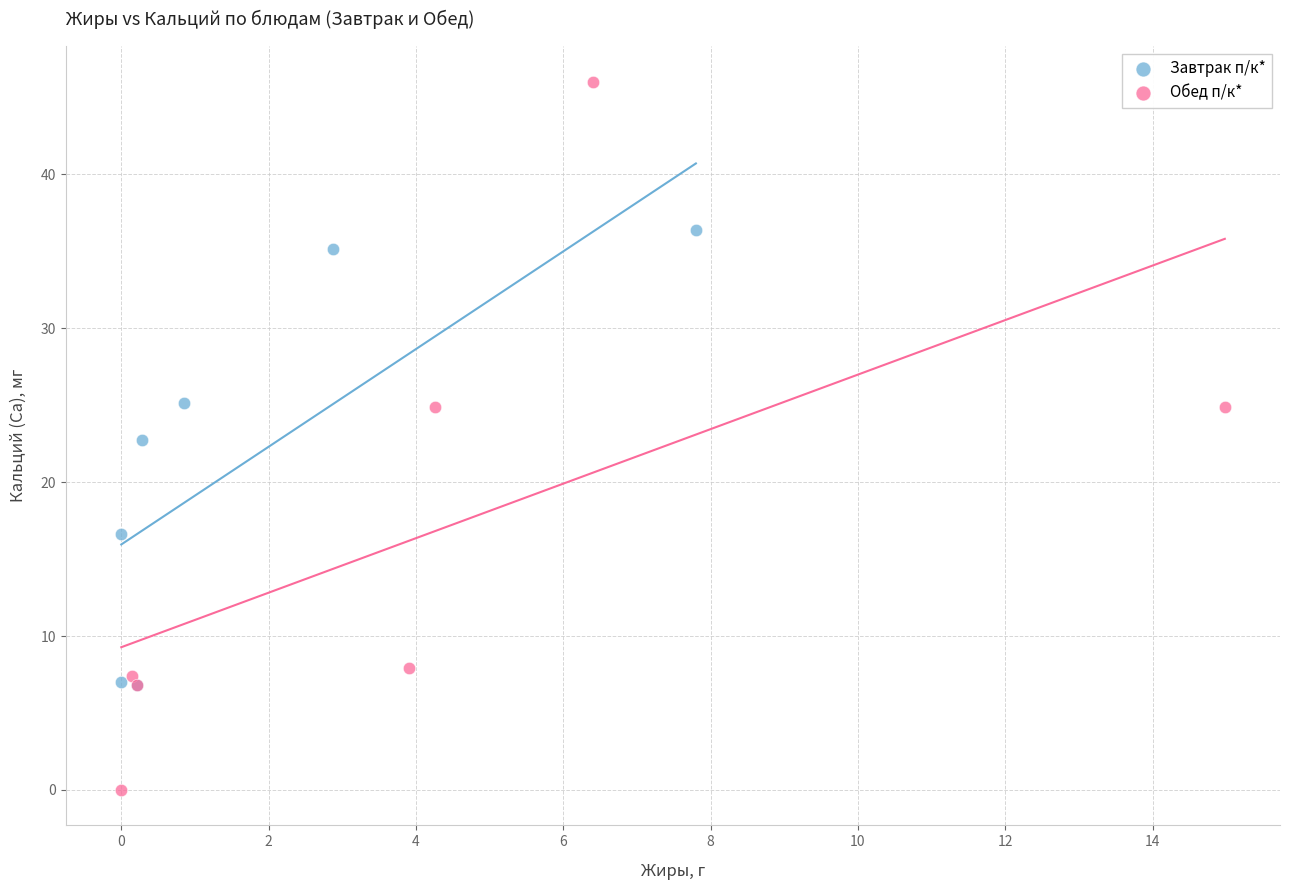

Which series has the largest Y range (max minus min)?

Обед п/к*